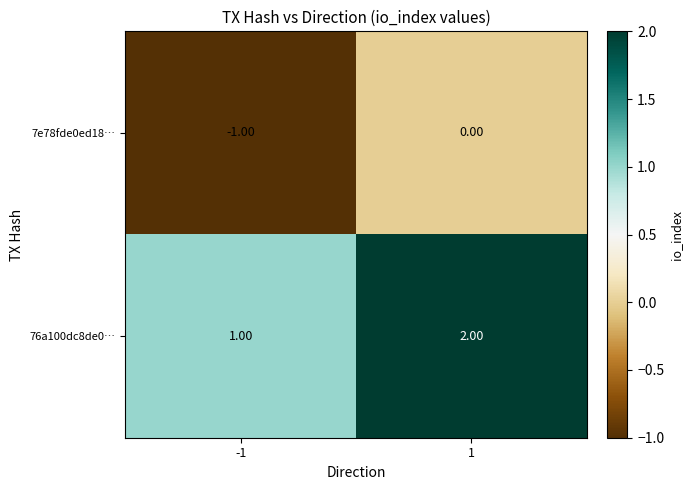

Which series has the largest total across all categories?

76a100dc8de0…